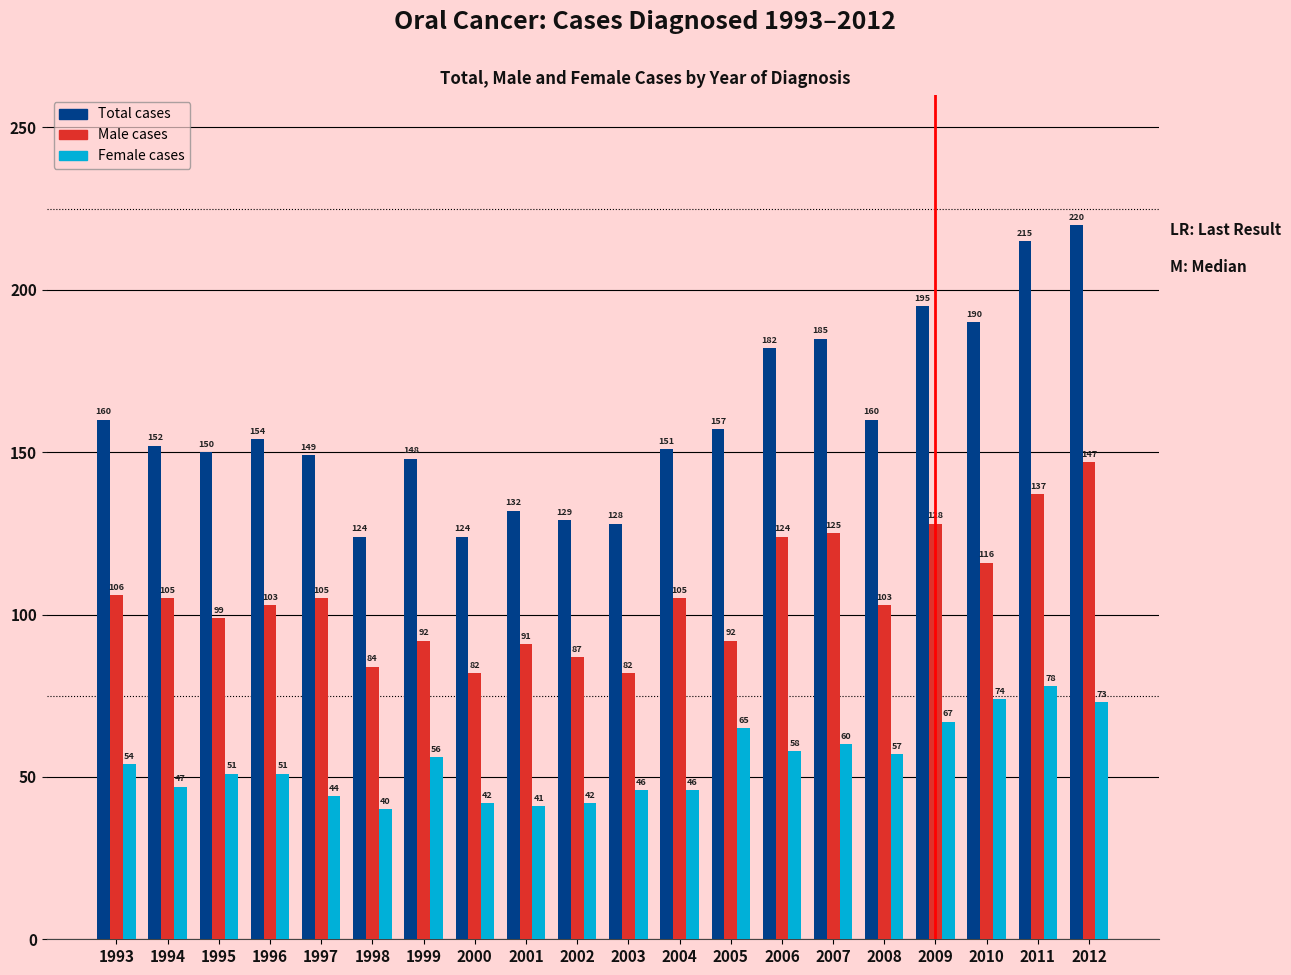

What are all the series names shown in the legend?

Total cases, Male cases, Female cases